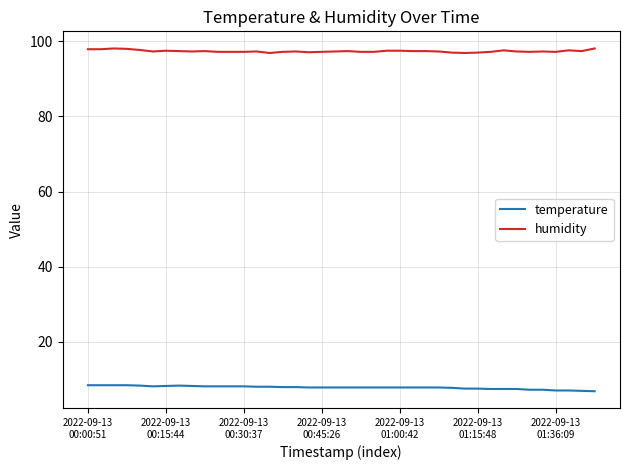

Rank the series by their average value, from lowest to highest.

temperature, humidity